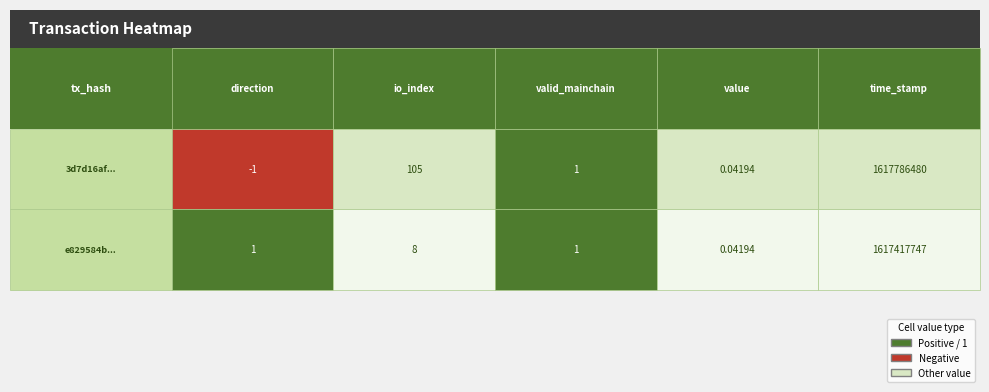

What is the highest value of the e829584bece3aad94181ff0fb10a554a493168b... series?

1617417747.0